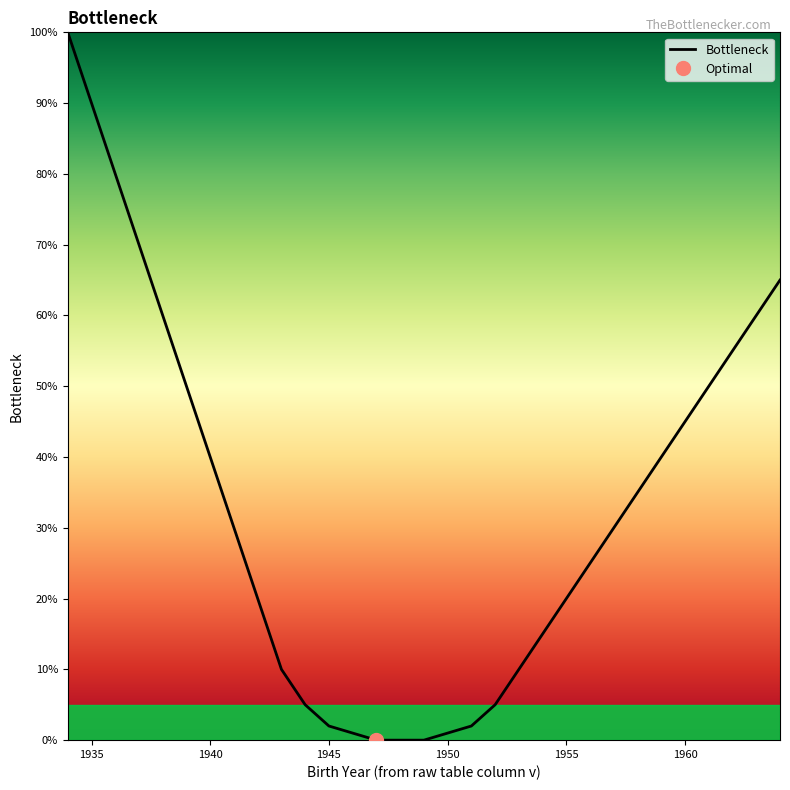

What is the maximum value for Bottleneck?

100